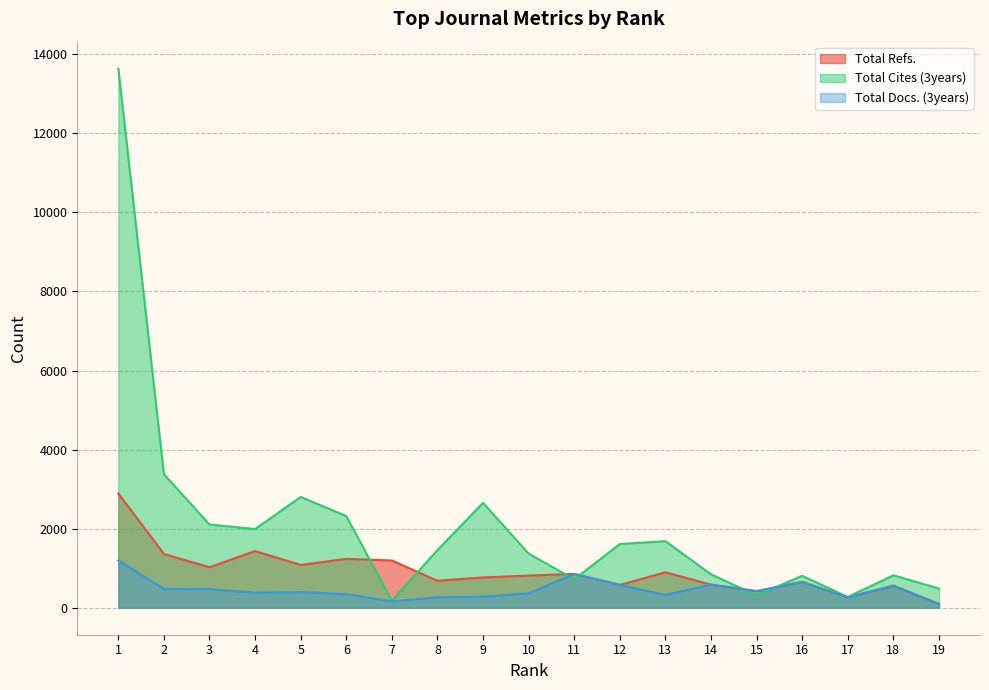

Reading left to right, transcribe all the data shown in this chart.

Total Refs.: 2892	1361	1025	1434	1083	1237	1195	683	767	814	856	578	896	584	420	653	264	558	95
Total Cites (3years): 13634	3379	2105	1991	2803	2319	179	1459	2654	1369	722	1612	1684	846	314	808	273	821	485
Total Docs. (3years): 1195	476	470	381	397	343	163	263	280	364	856	578	323	584	420	653	264	558	95